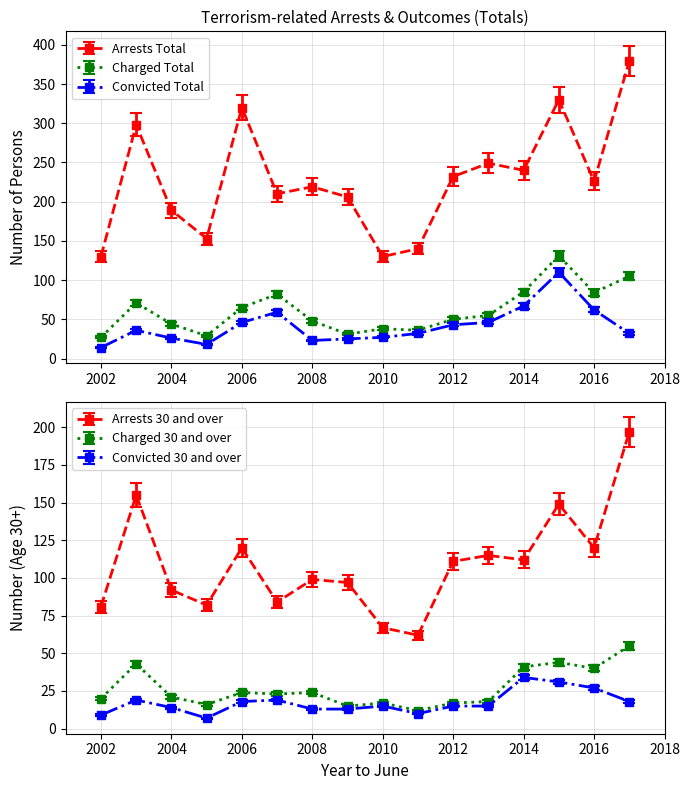

At which category does Charged Total reach its first local peak?

Yr to June 2003